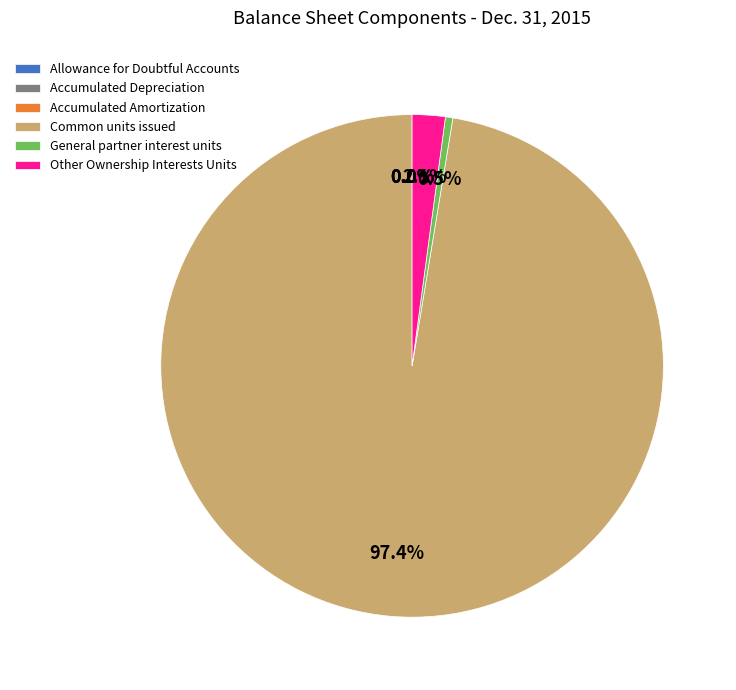

Is the sum of Other Ownership Interests Units and General partner interest units greater than half?

No